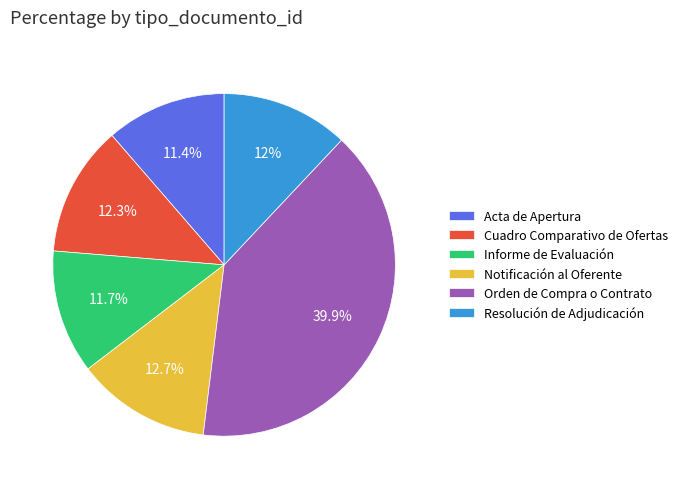

Count the number of slices in the pie.

6